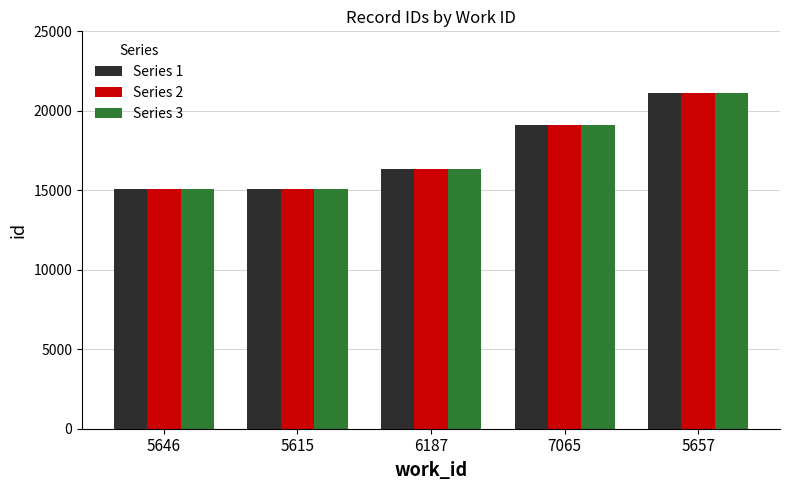

What are all the series names shown in the legend?

Series 1, Series 2, Series 3